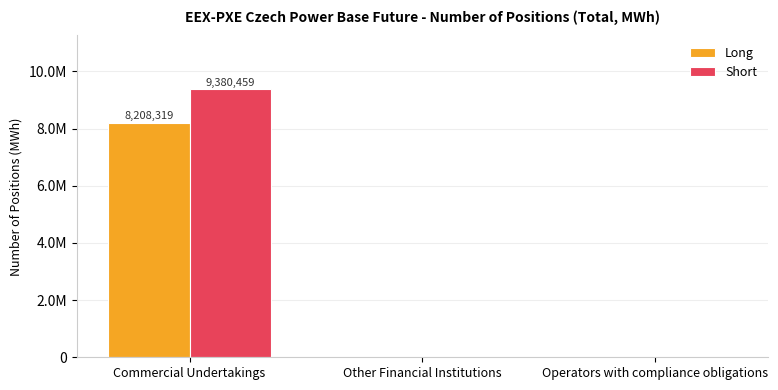

Reading left to right, extract all data points from this chart.

Long: Commercial Undertakings=8208319	Other Financial Institutions=0	Operators with compliance obligations=0
Short: Commercial Undertakings=9380459	Other Financial Institutions=0	Operators with compliance obligations=0